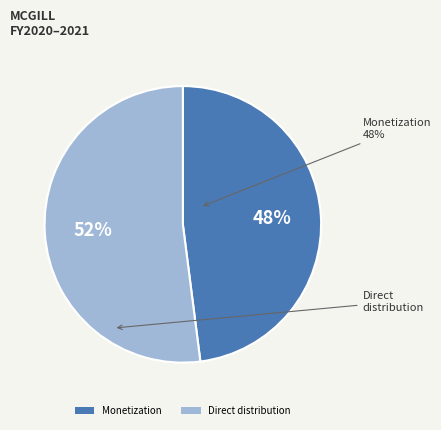

Do Direct distribution and Monetization together represent more than half of the pie?

Yes